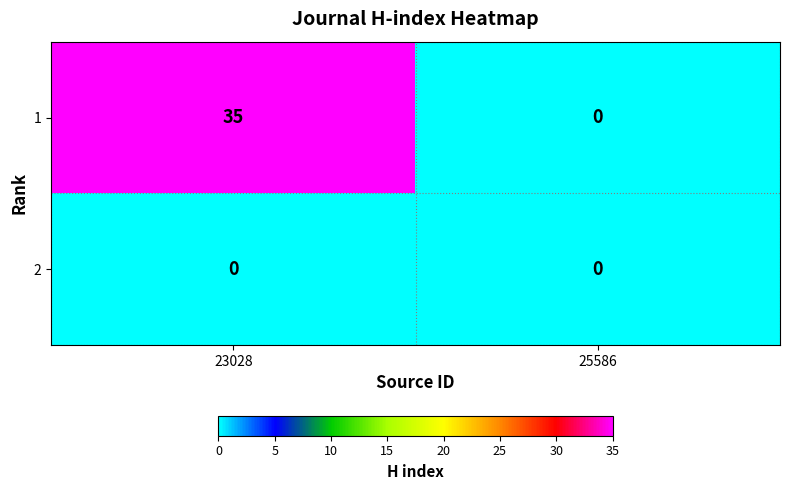

Which series changed the most between 23028 and 25586?

1